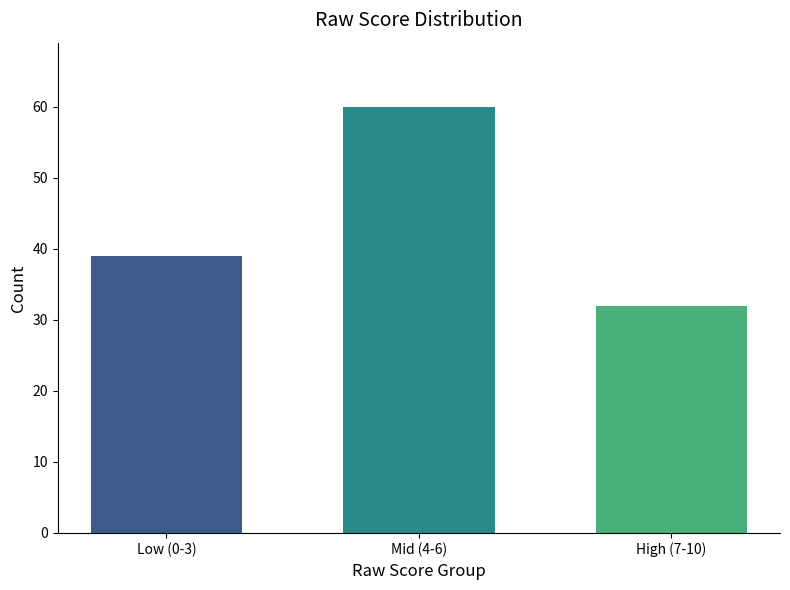

How many bars are there in total?

3